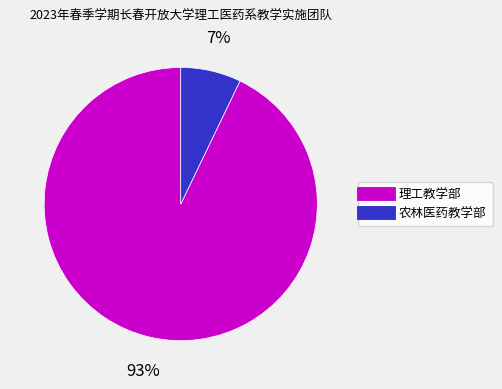

Combined, do 理工教学部 and 农林医药教学部 account for over 50%?

Yes